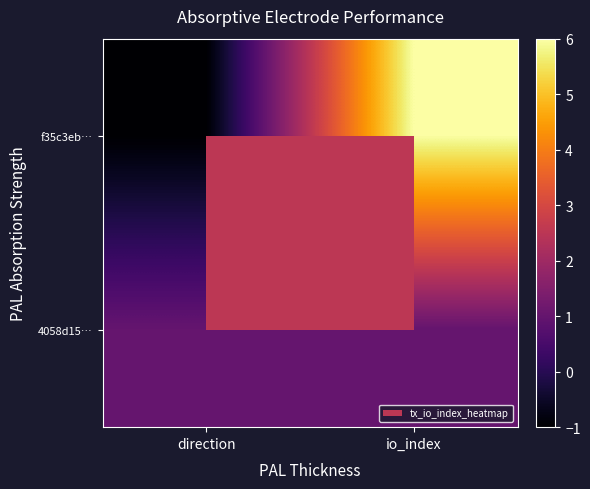

At which category is the sum across all series the highest?

io_index